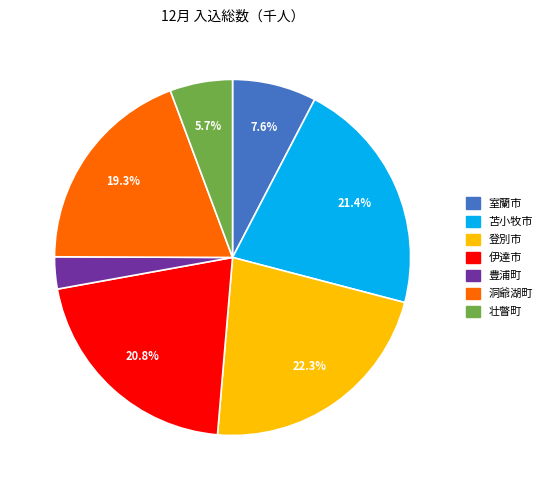

To the nearest percent, what portion does 登別市 represent?

22%